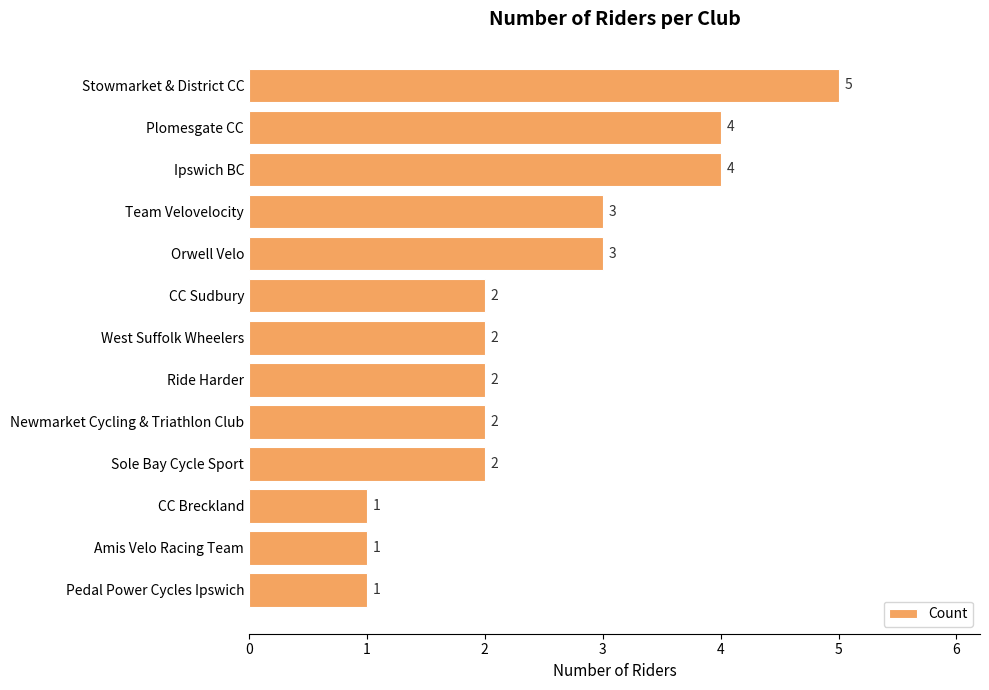

Does the chart contain any negative values?

No